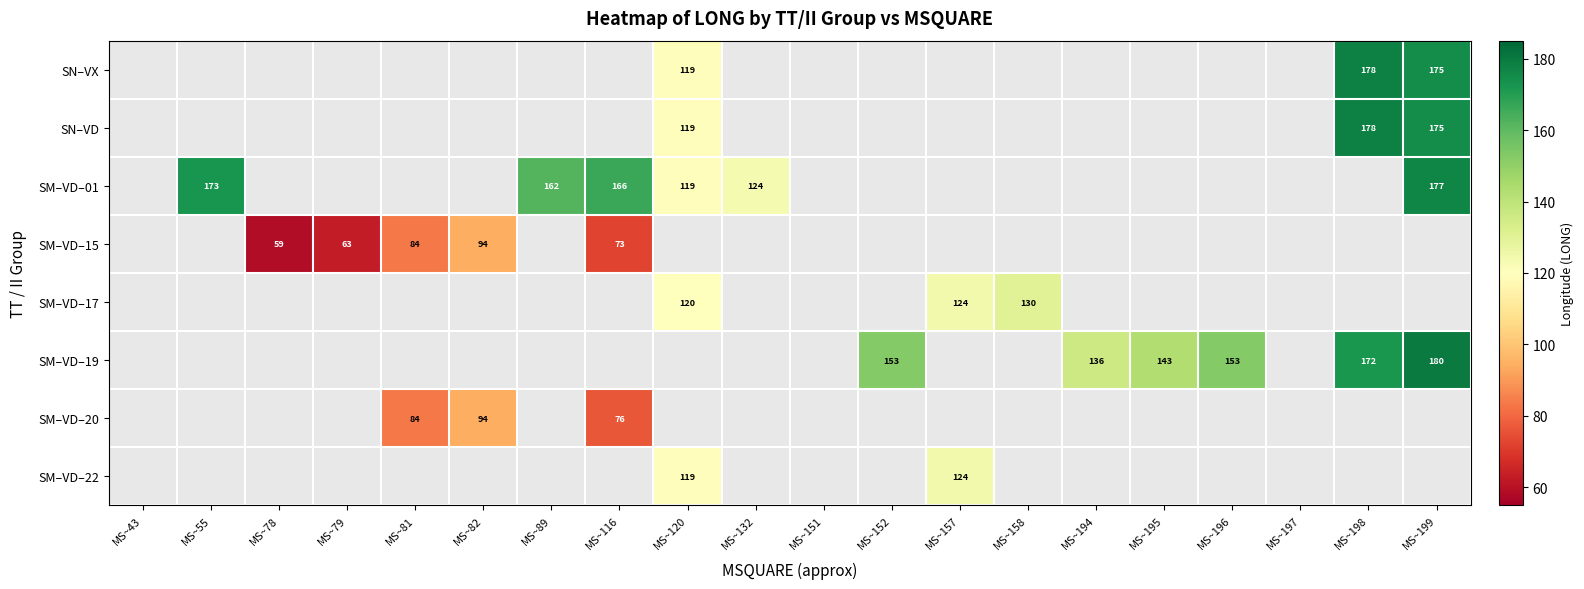

How many categories are shown in the chart?

20